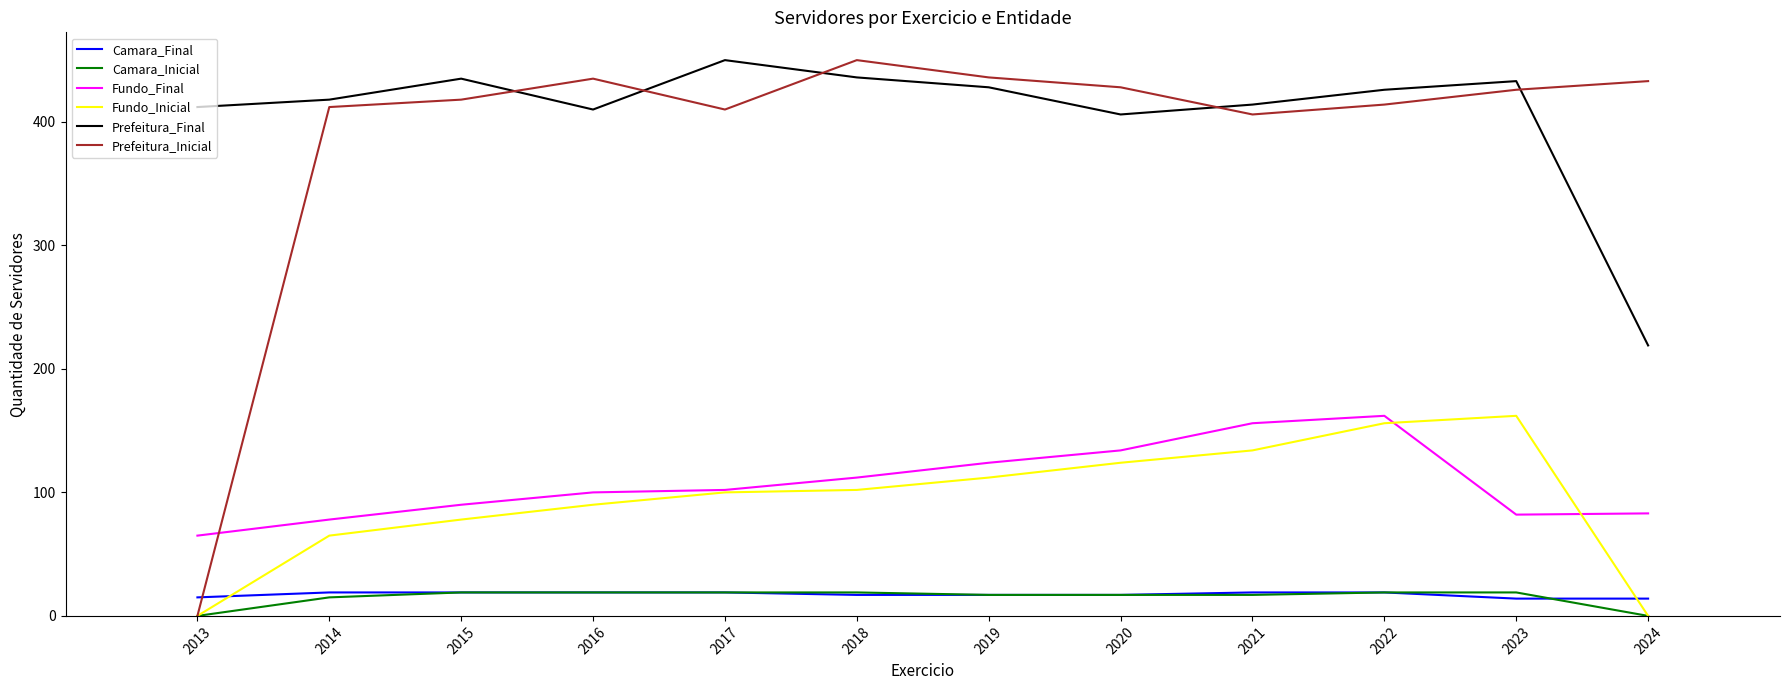

At which category is the sum across all series the highest?

2022